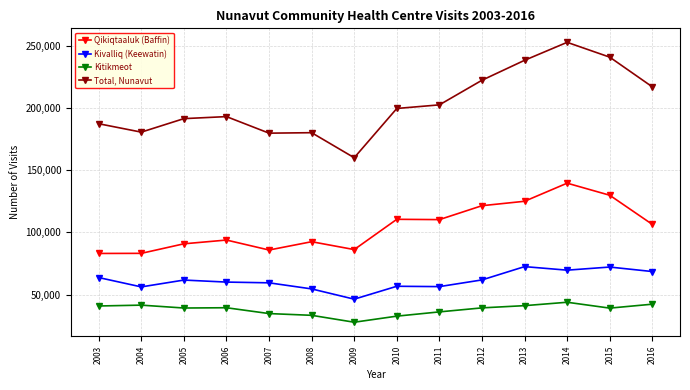

The value of Qikiqtaaluk (Baffin) at 2009 is 86172. True or false?

True